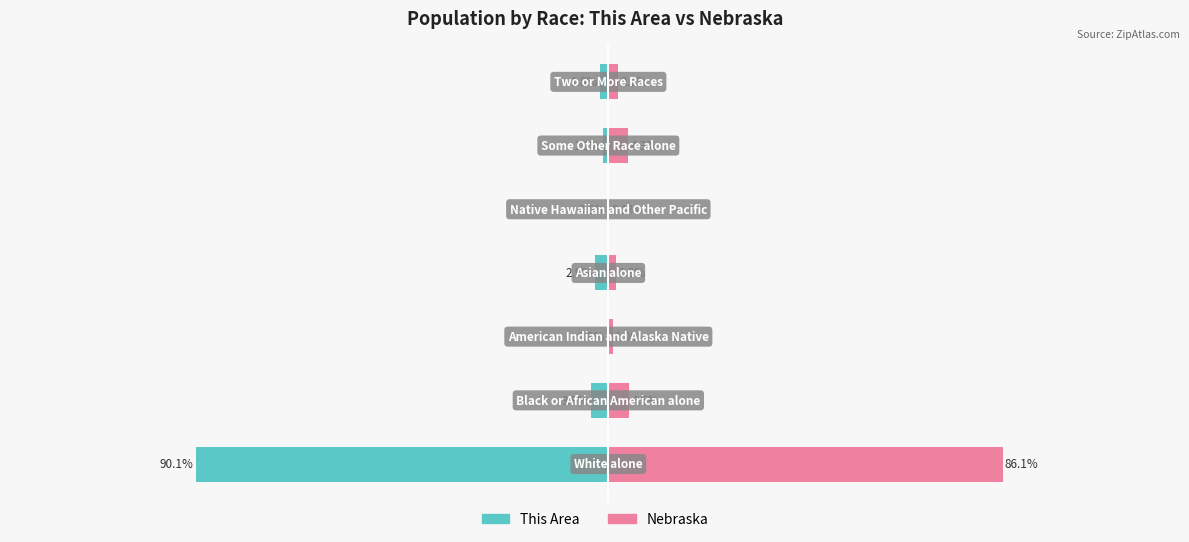

How many series are shown in this chart?

2